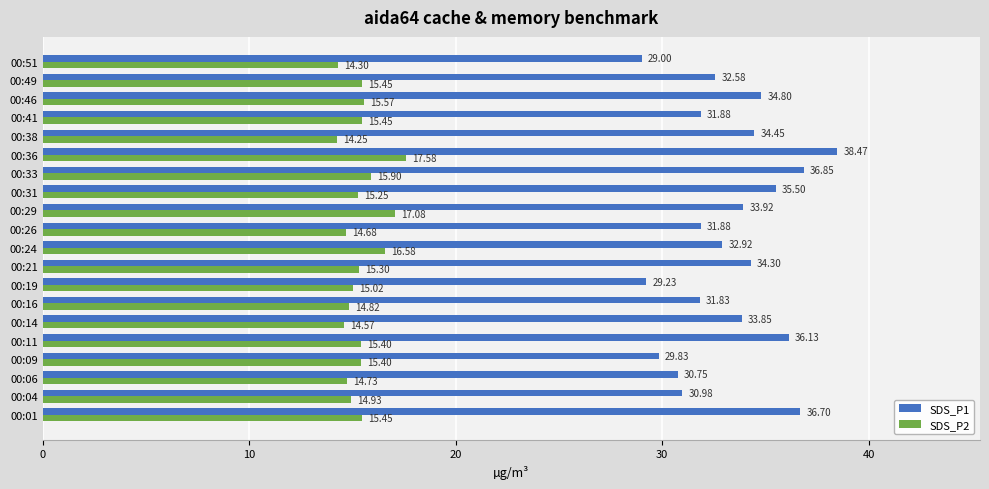

What is the spread (max minus min) of values at 00:19?

14.2